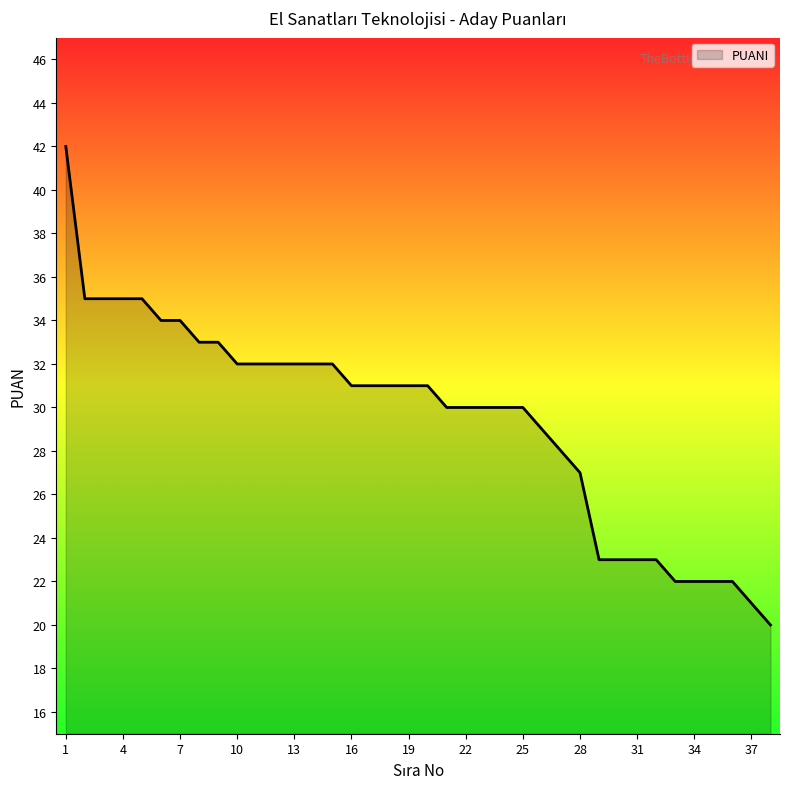

How many categories are shown in the chart?

38